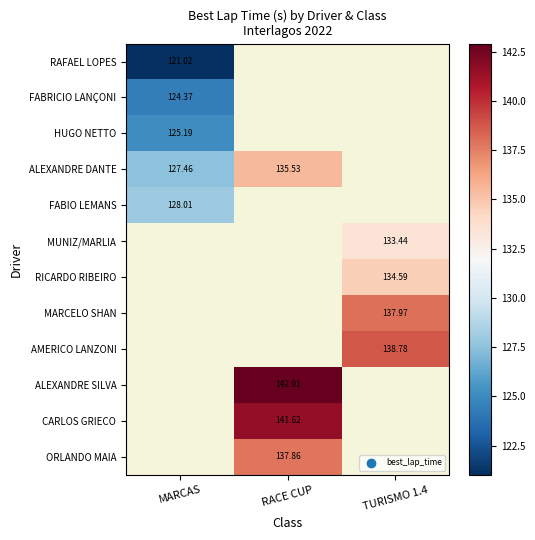

Which category has the highest value across all series?

RACE CUP